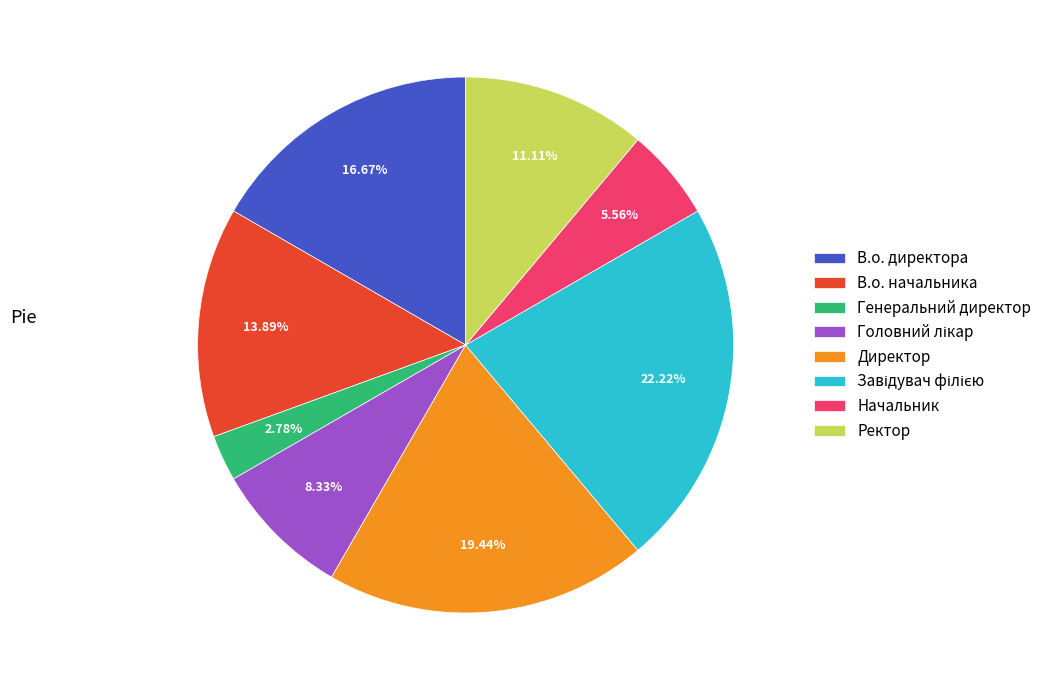

What percentage is the В.о. начальника slice, to the nearest percent?

14%